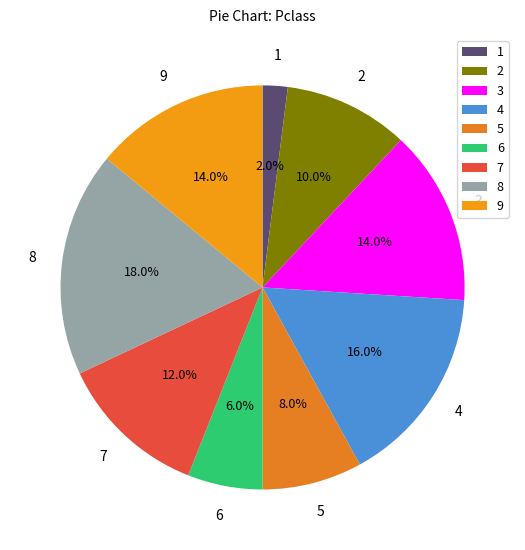

Does any single category account for the majority?

No